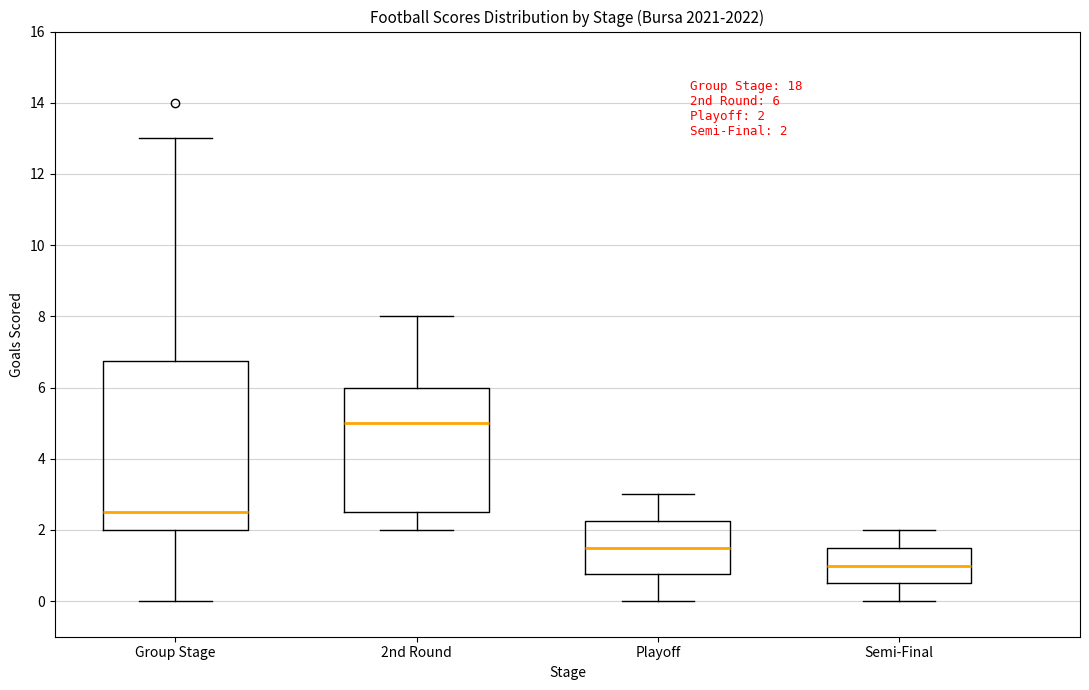

Which box has the highest median line?

2nd Round